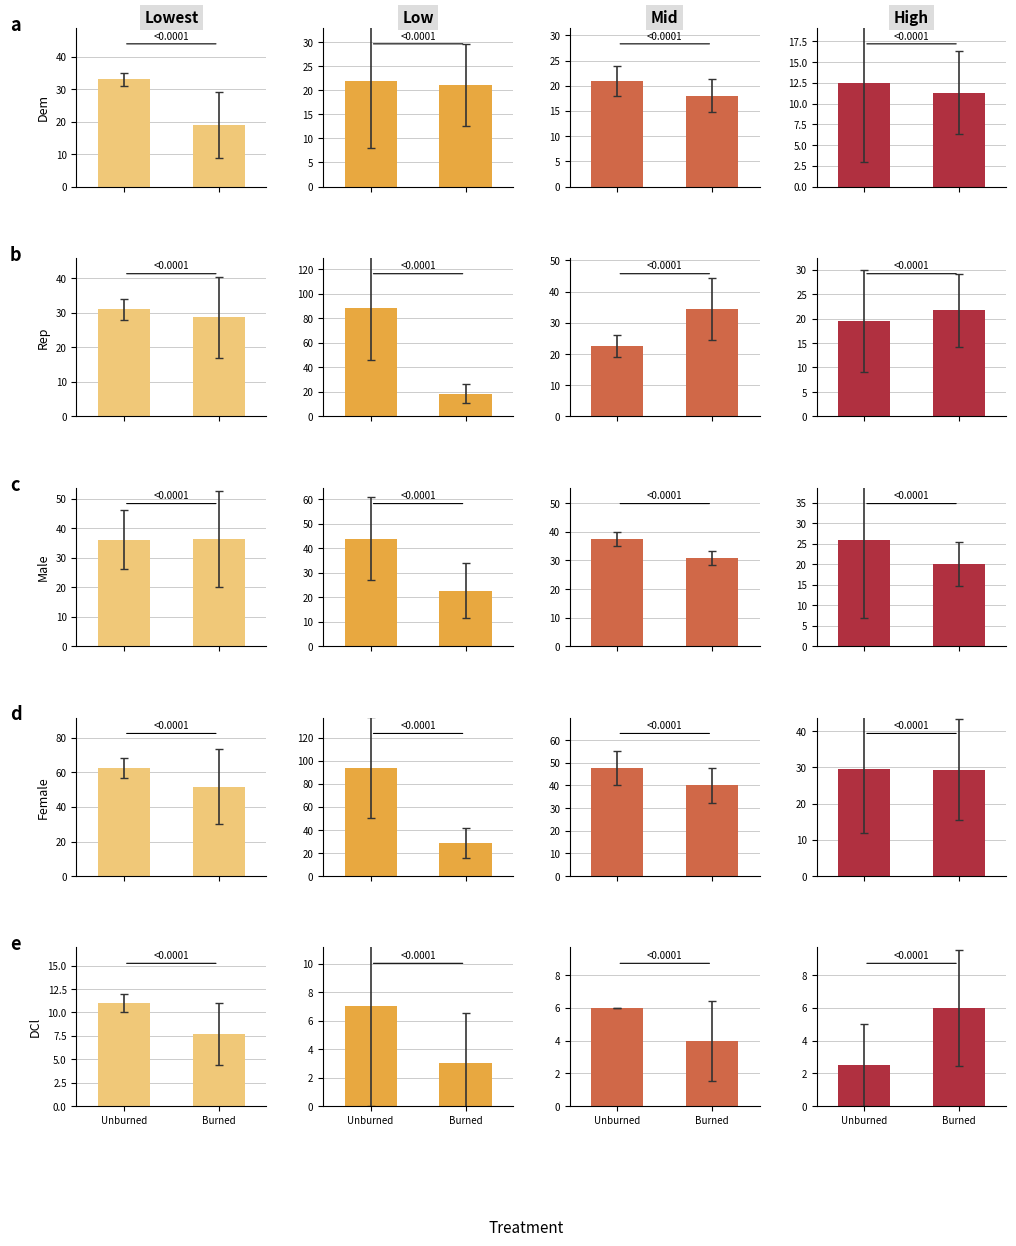

Count the male values in the range 20 to 26.

2